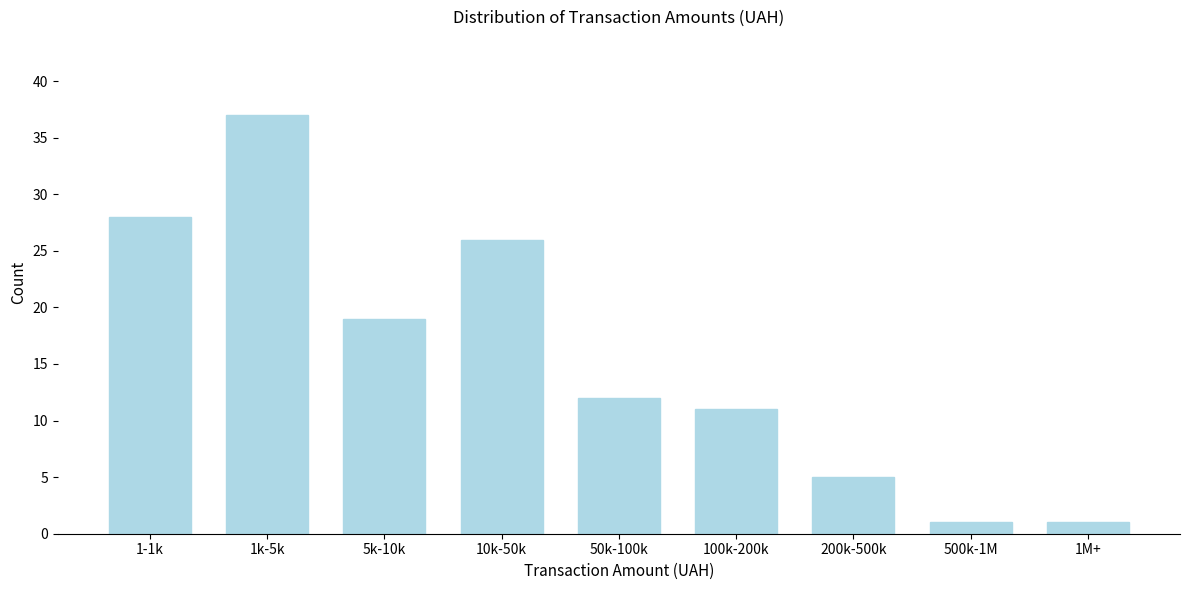

Reading left to right, what are all the values shown in this chart?

1-1k=28	1k-5k=37	5k-10k=19	10k-50k=26	50k-100k=12	100k-200k=11	200k-500k=5	500k-1M=1	1M+=1